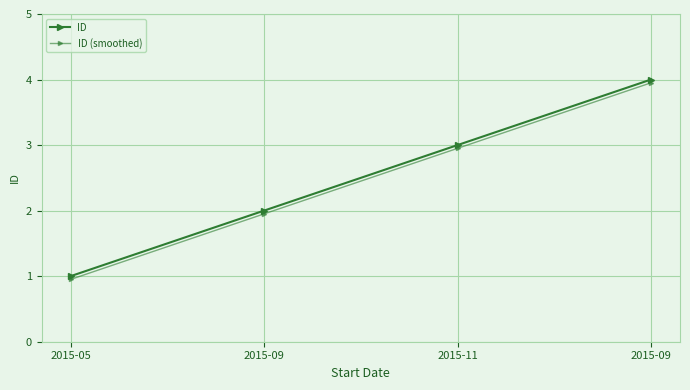

What is the lowest value of the ID (smoothed) series?

0.9